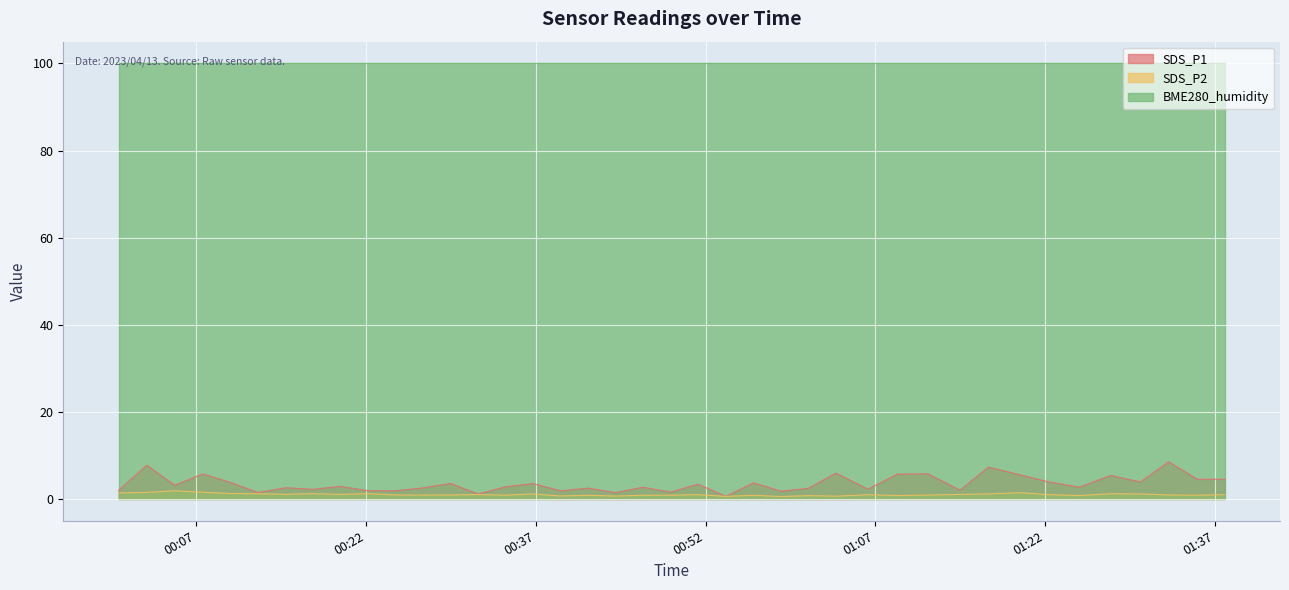

Which series has the widest spread of values?

SDS_P1